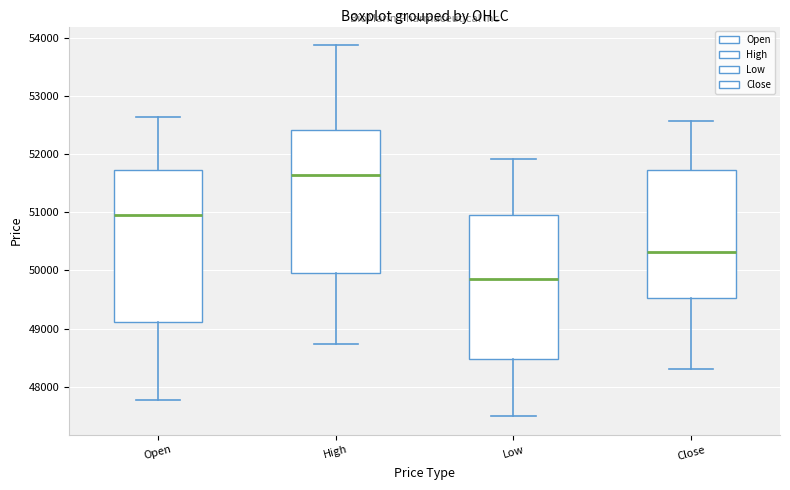

Which box's median line is the highest?

High